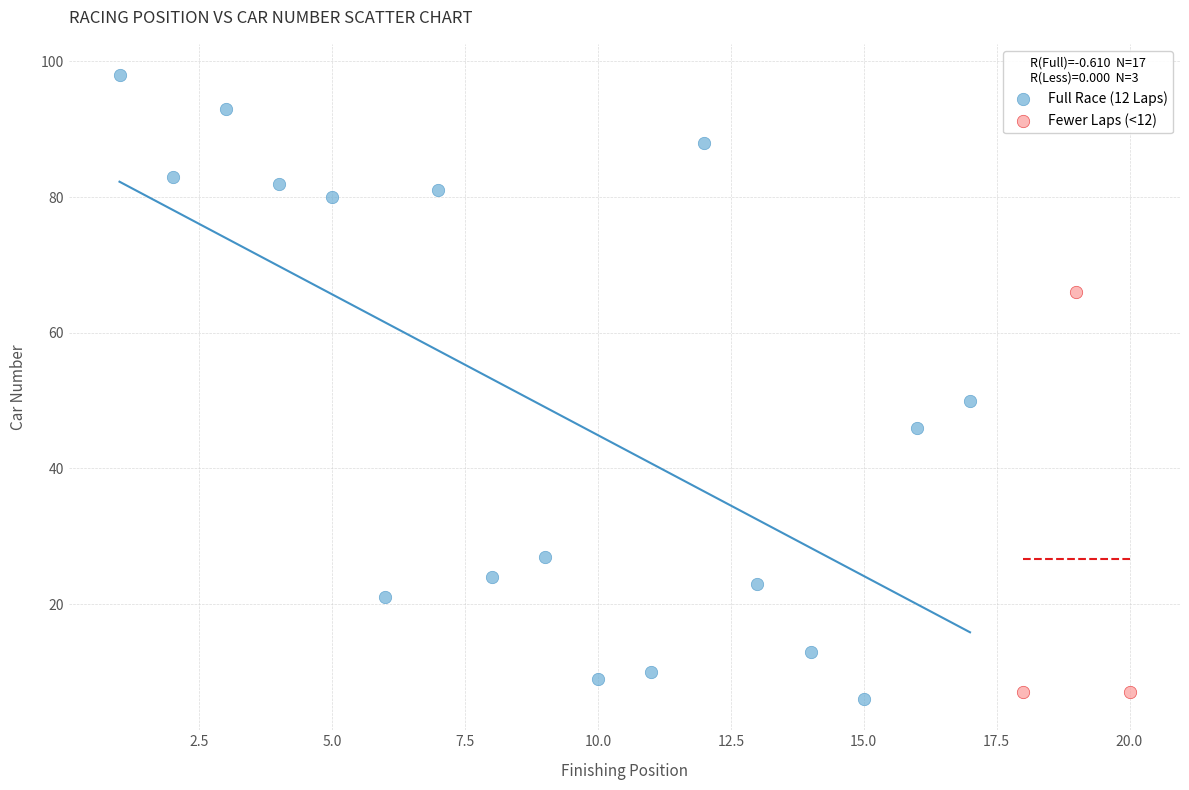

What are all the series names shown in the legend?

Full Race (12 Laps), Fewer Laps (<12)